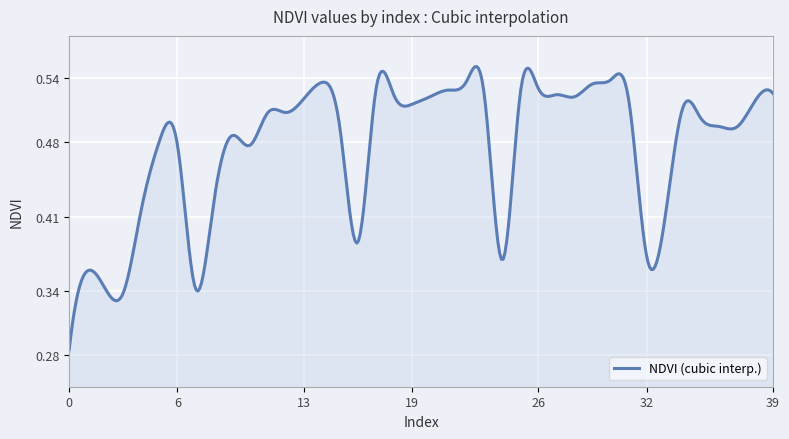

What is the difference between the second highest and second lowest values?

0.2